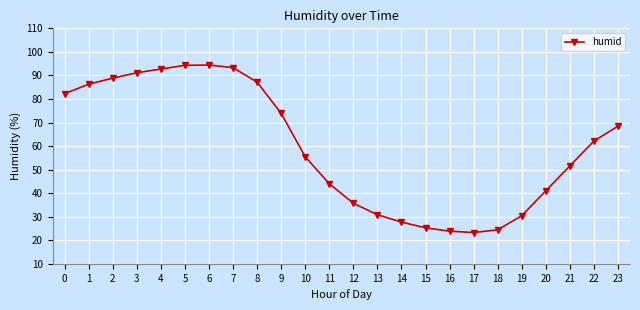

Does the chart display data point markers on the line(s)?

Yes